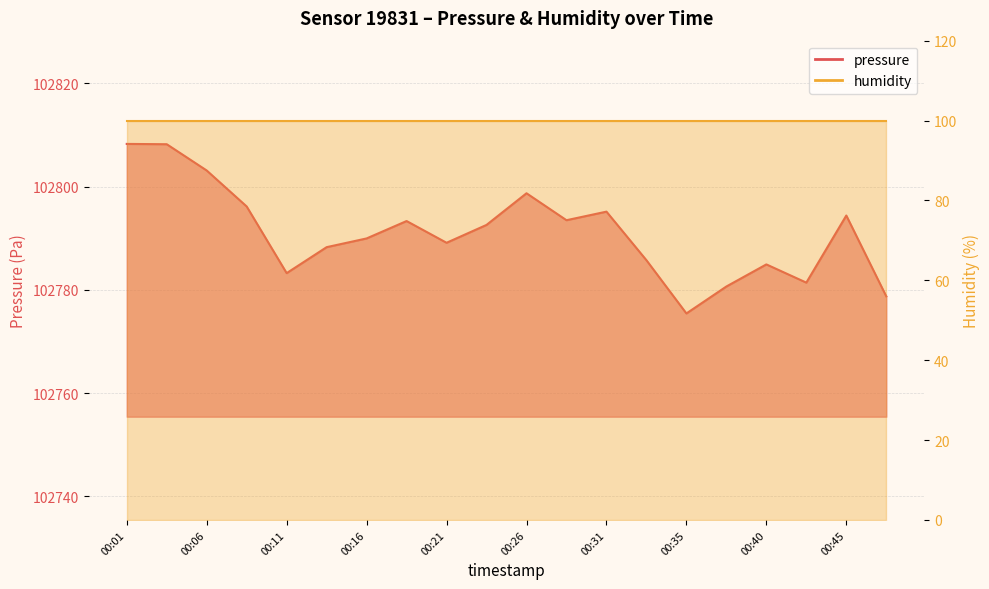

Reading right to left, extract all data points from this chart.

102778.8	102794.4	102781.4	102784.9	102780.7	102775.4	102785.8	102795.2	102793.5	102798.7	102792.6	102789.1	102793.3	102790.0	102788.3	102783.2	102796.2	102803.1	102808.2	102808.3